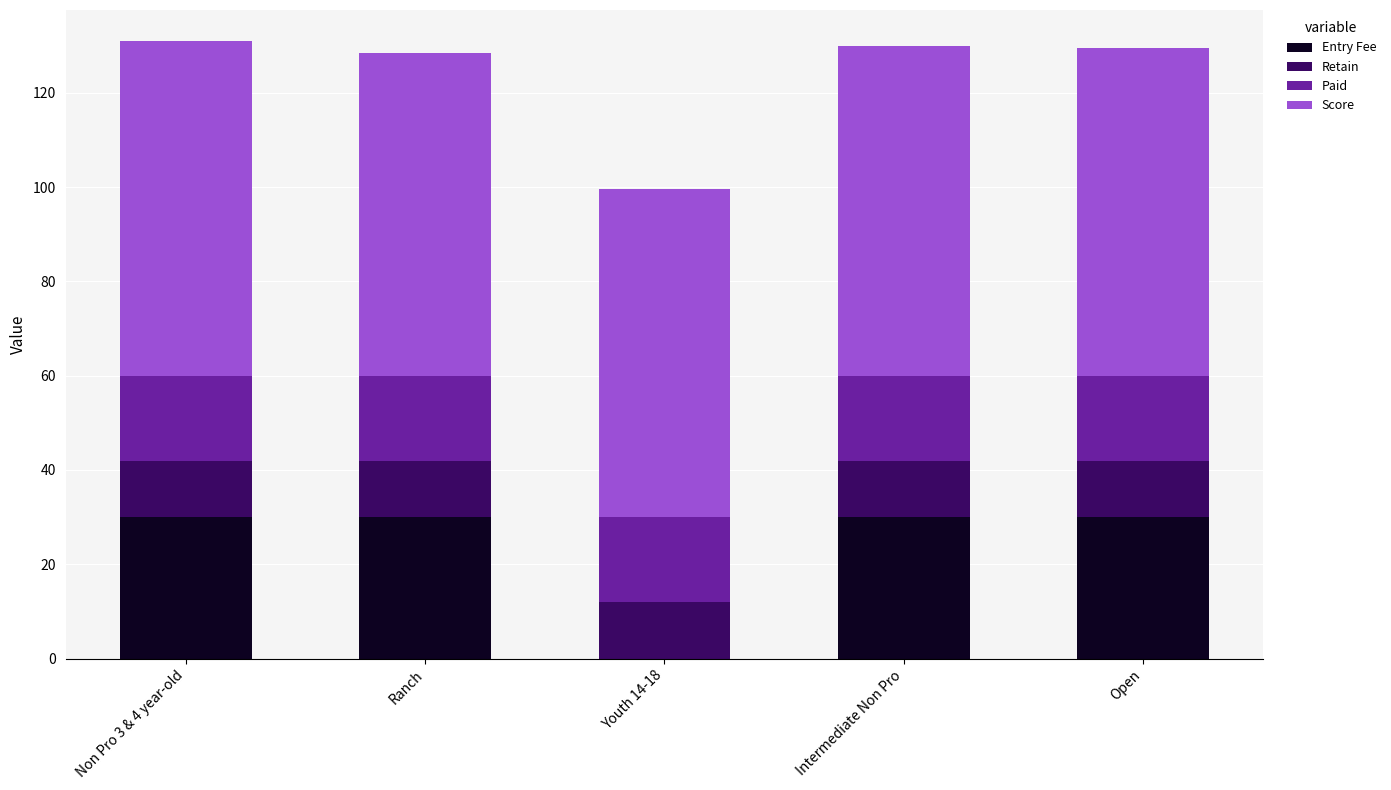

The Entry Fee series shows 19.6 at Youth 14-18. True or false?

False